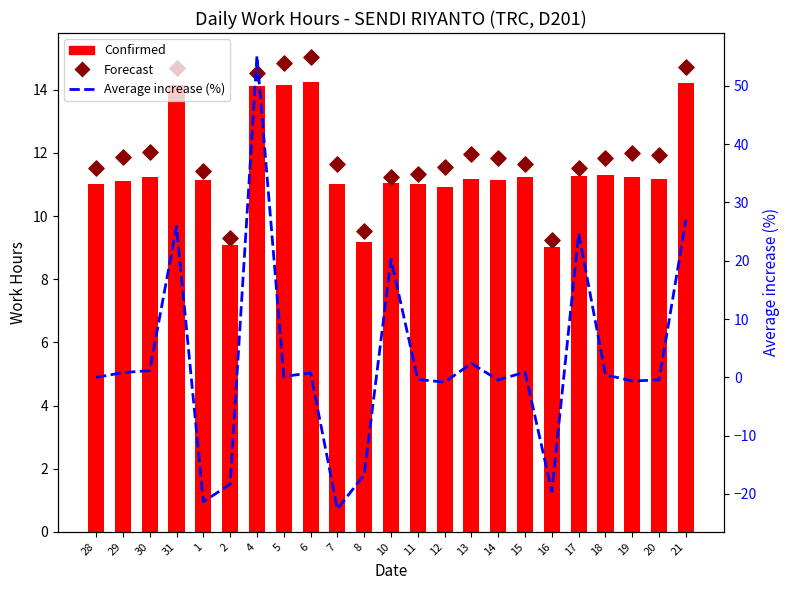

Which series has the widest spread of Y values?

Average increase (%)